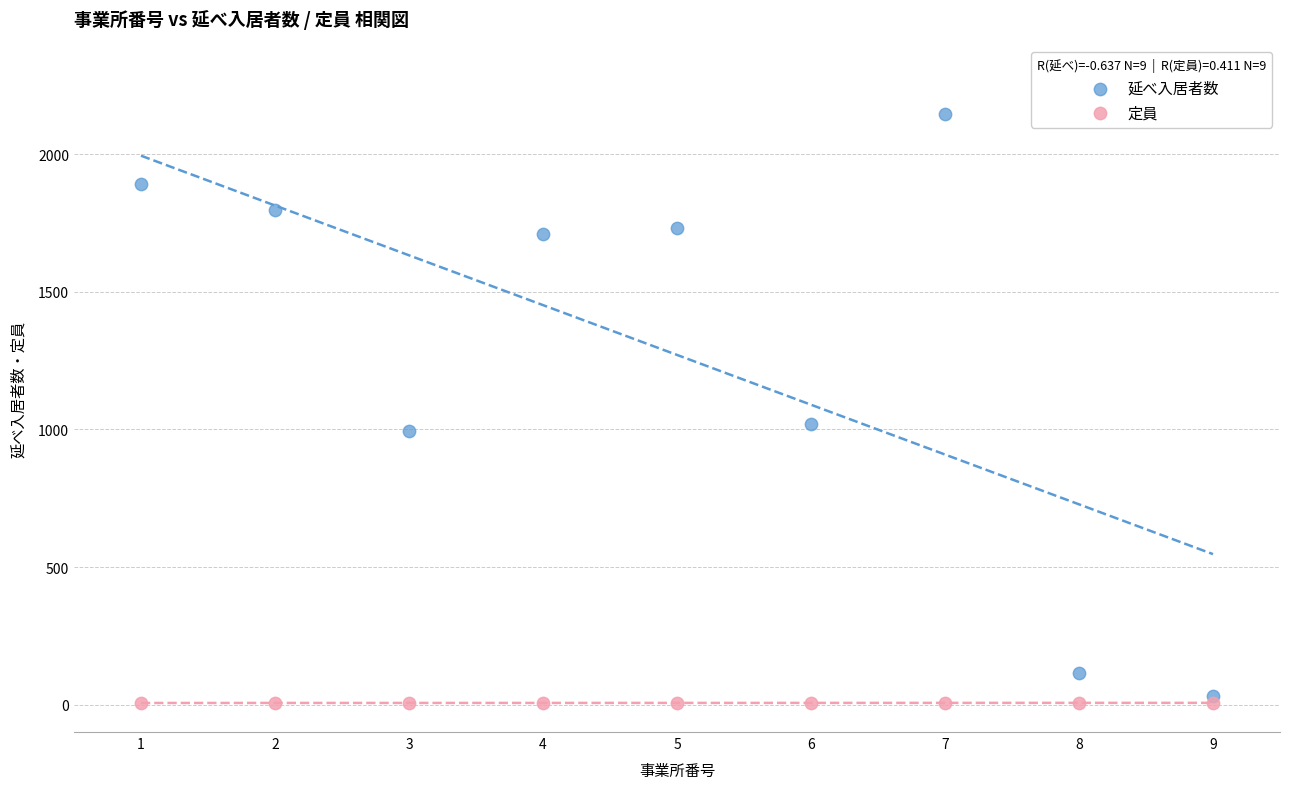

Across all data points, what is the range of X values (max minus min)?

8